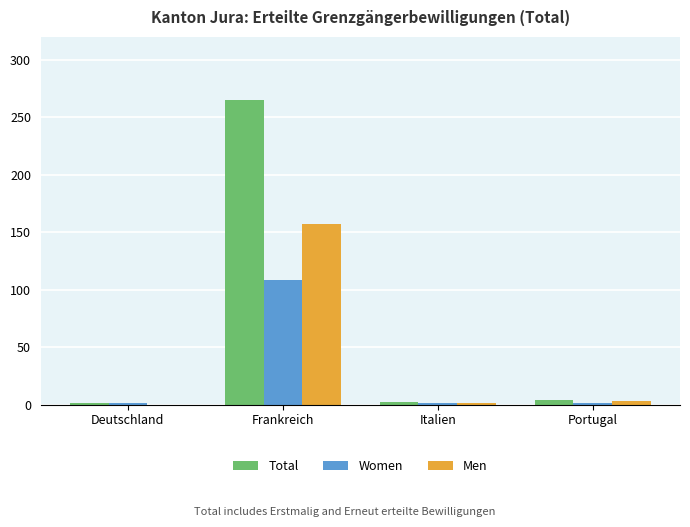

What is the sum of the Men values at Italien and Frankreich?

158